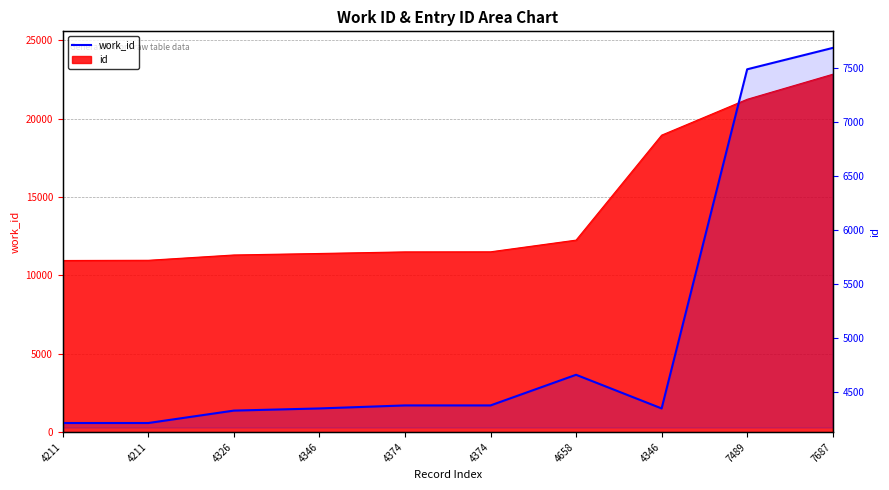

The chart shows a value of 6556 at 4374. True or false?

False